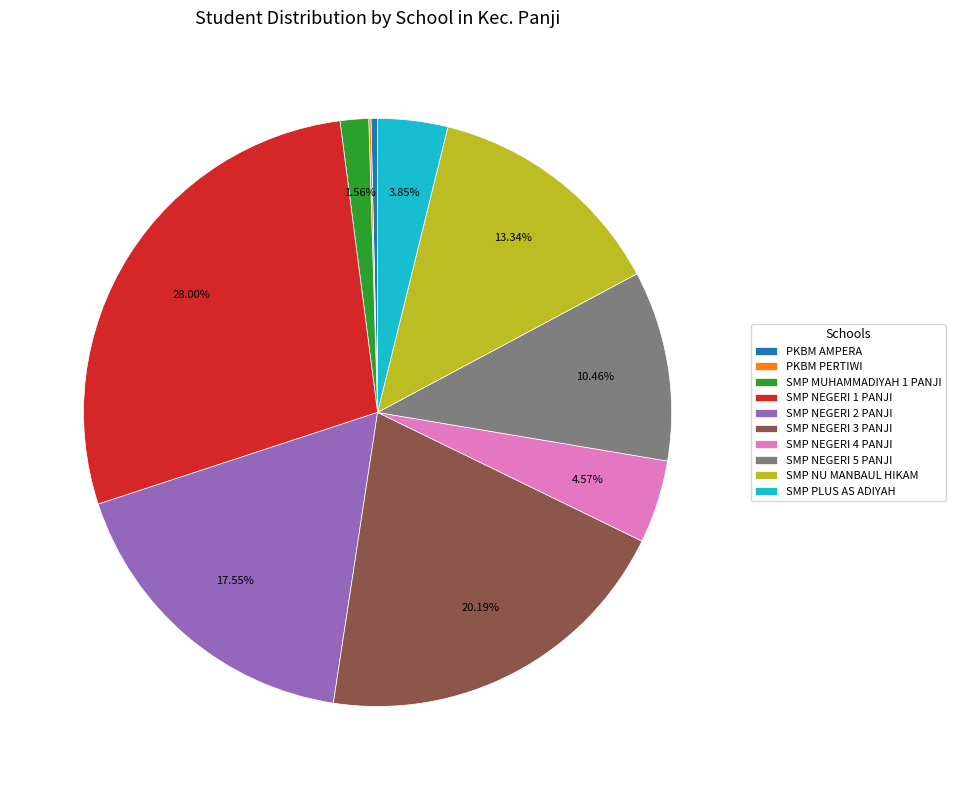

Is it true that SMP NEGERI 3 PANJI is 20% of the pie?

True